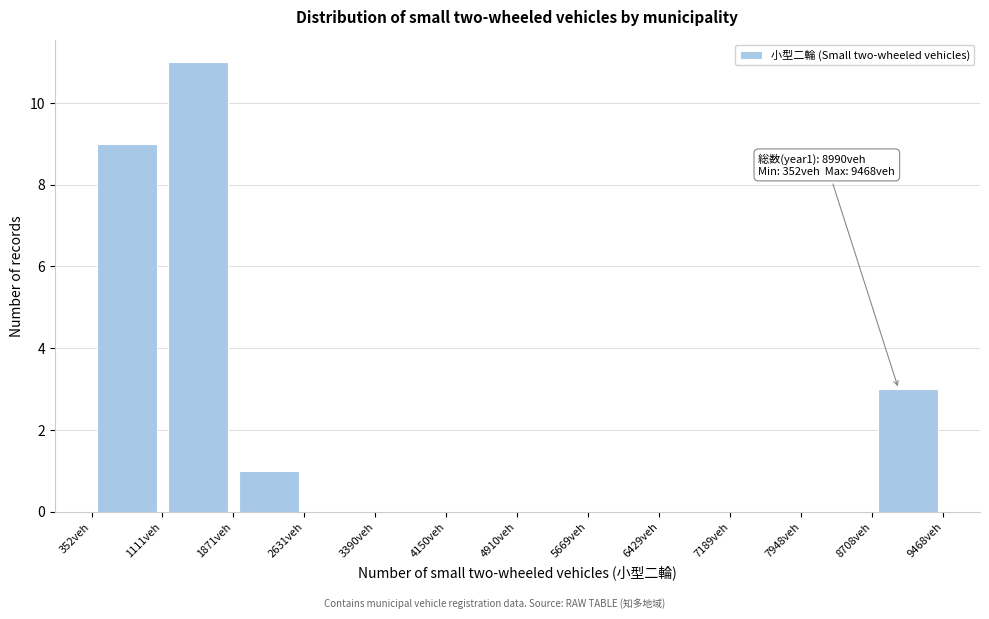

Which range on the x-axis has the tallest bar?

1100 to 1900